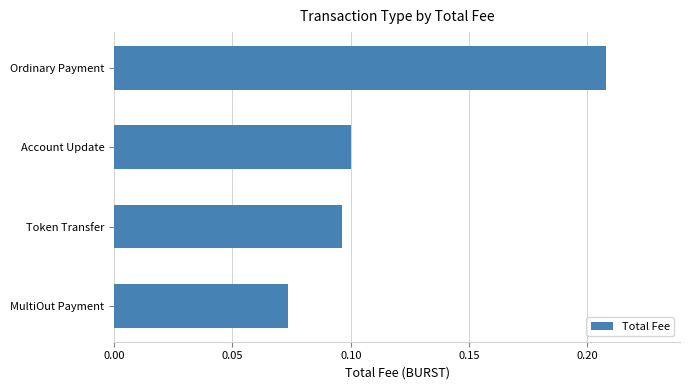

What is the change in value from Account Update to Ordinary Payment?

+0.1